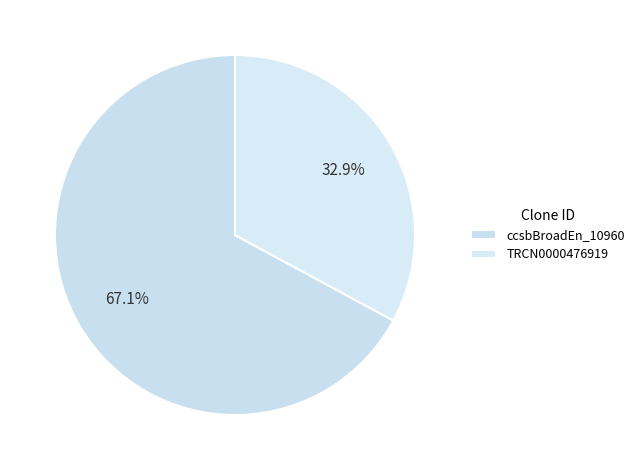

What percentage is the TRCN0000476919 slice, to the nearest percent?

33%